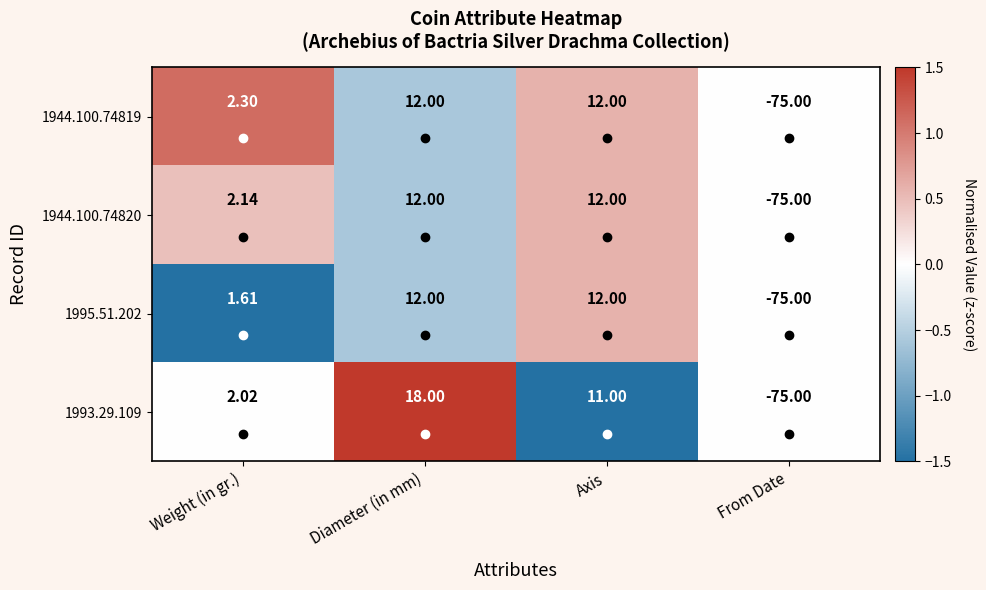

Is the value of 1944.100.74820 at Axis greater than the value of 1993.29.109 at Diameter (in mm)?

No